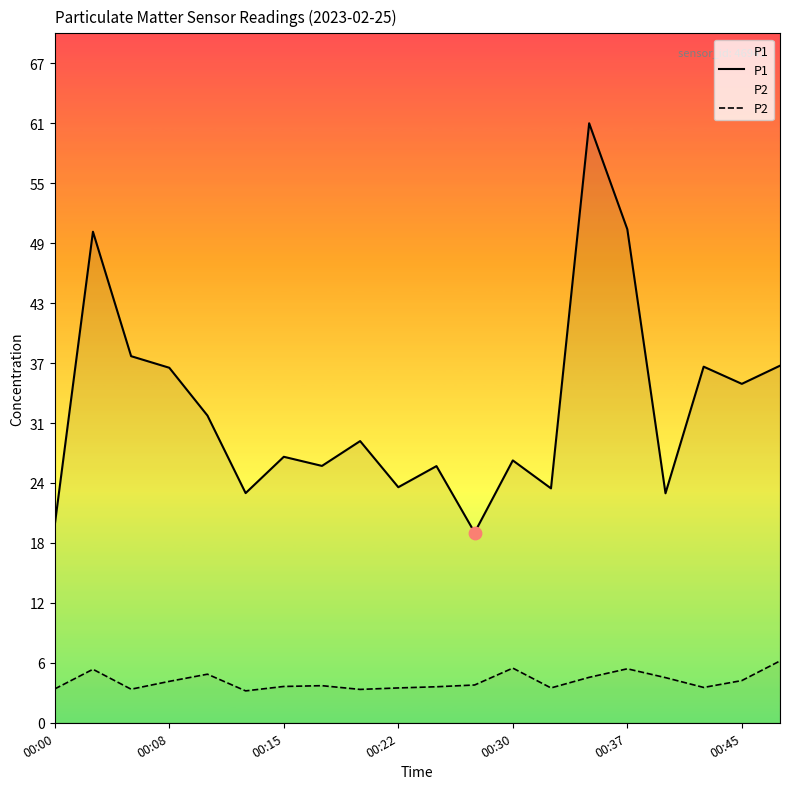

Which series contains the highest Y value?

P1